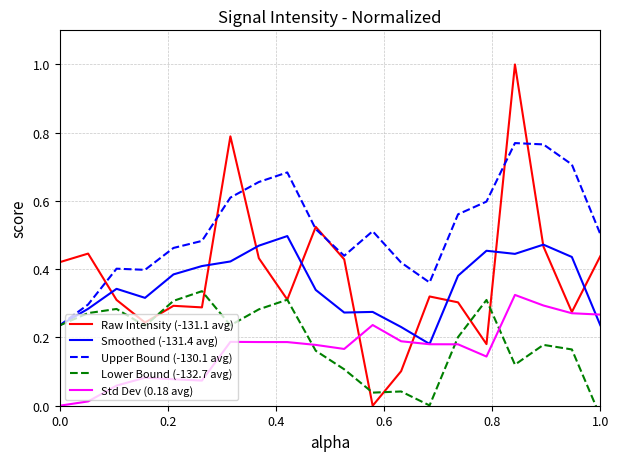

What is the average value of the Upper Bound (-130.1 avg) series?

0.5